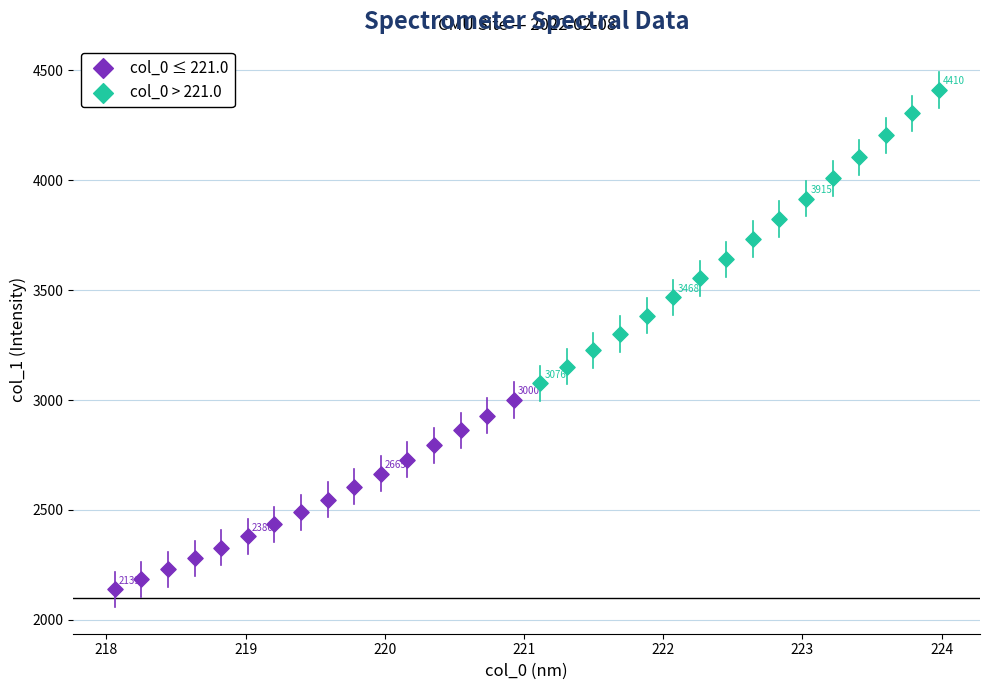

Which series reaches the minimum Y coordinate?

col_0 ≤ 221.0